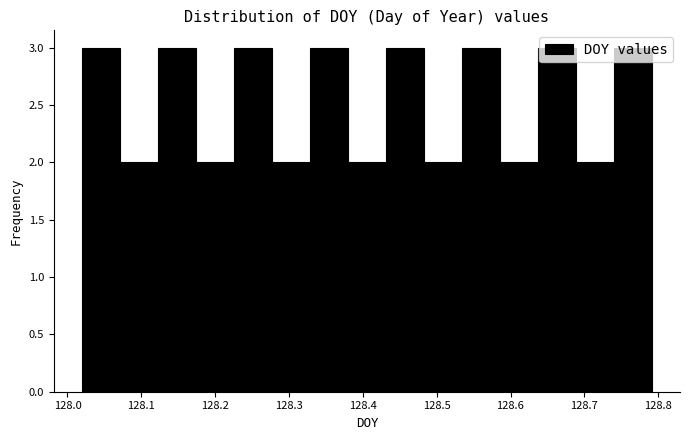

What is the height of the bar covering 128.28 to 128.33 on the x-axis? Neither the bar edges nor the heights are printed on the chart, so give them approximately, as read against the axes.

2